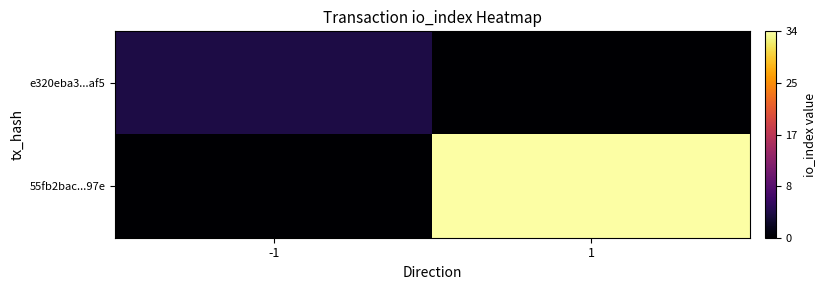

Reading left to right, what are all the values shown in this chart?

e320eba3...af5: -1=4	1=0
55fb2bac...97e: -1=0	1=34